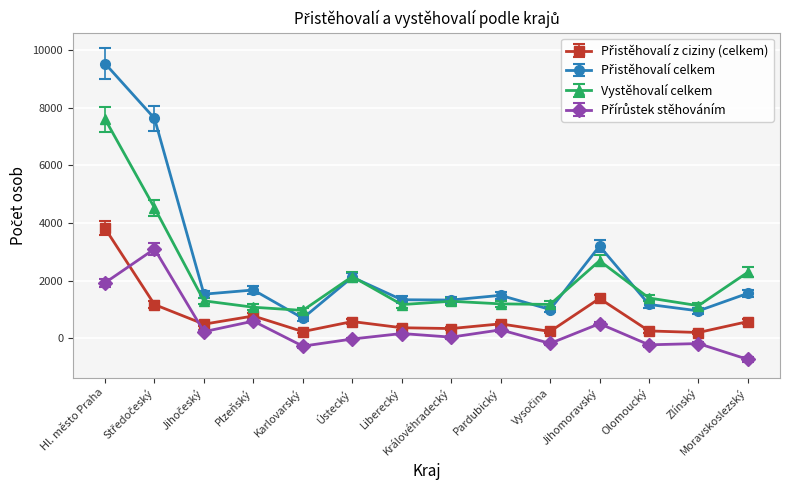

What is the difference between the highest and lowest values at Zlínský?

1313